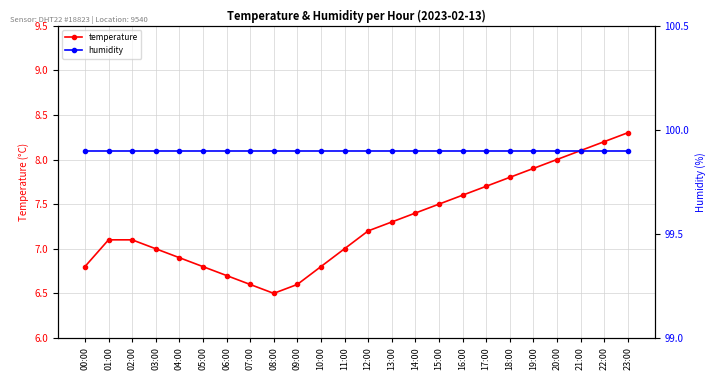

What is the minimum value for humidity?

99.9